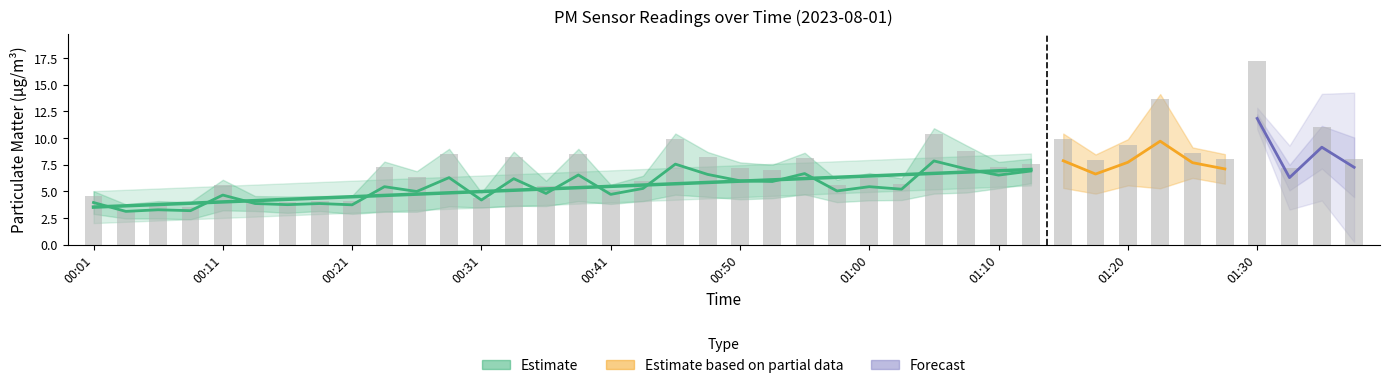

What position from the right is 00:36?

26